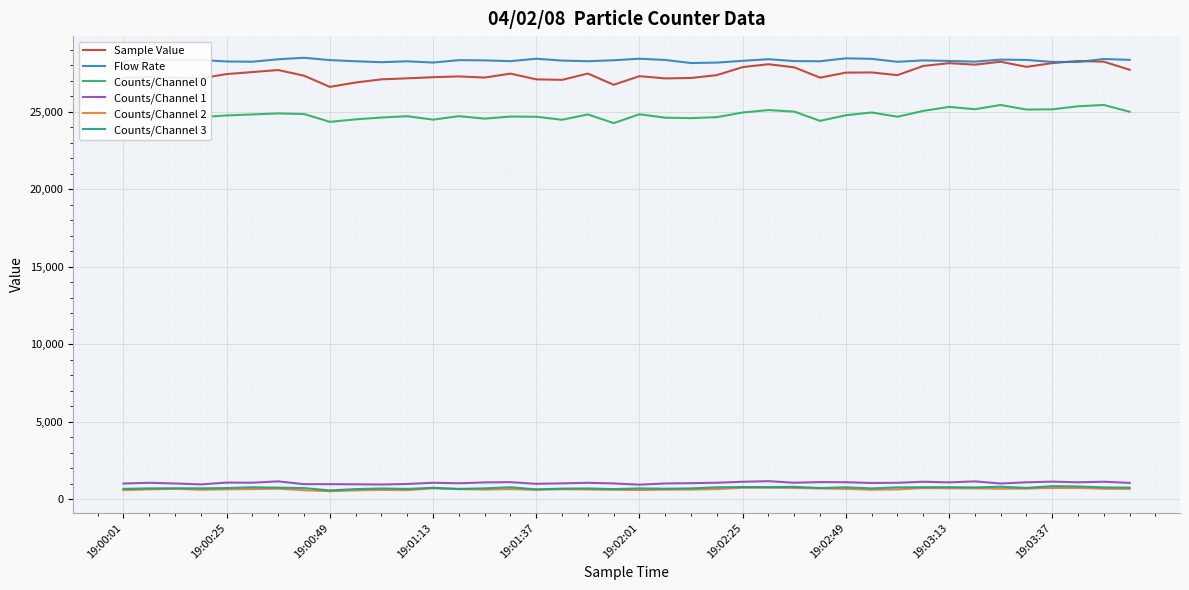

Which series has the widest spread of values?

Sample Value